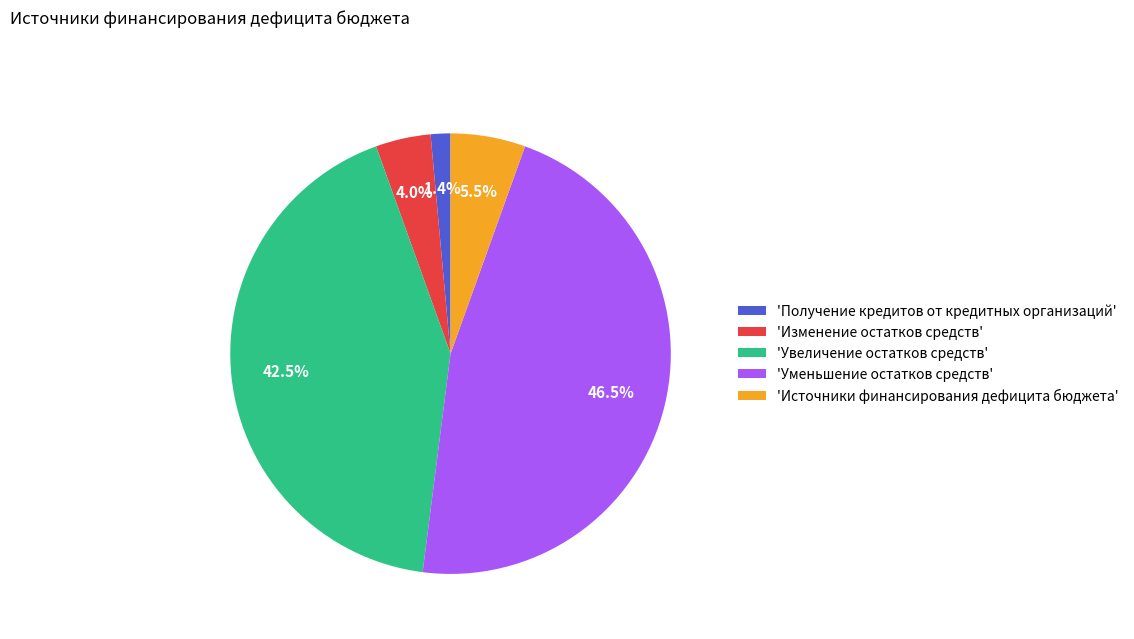

Does 'Получение кредитов от кредитных организаций' represent more than half of the total?

No